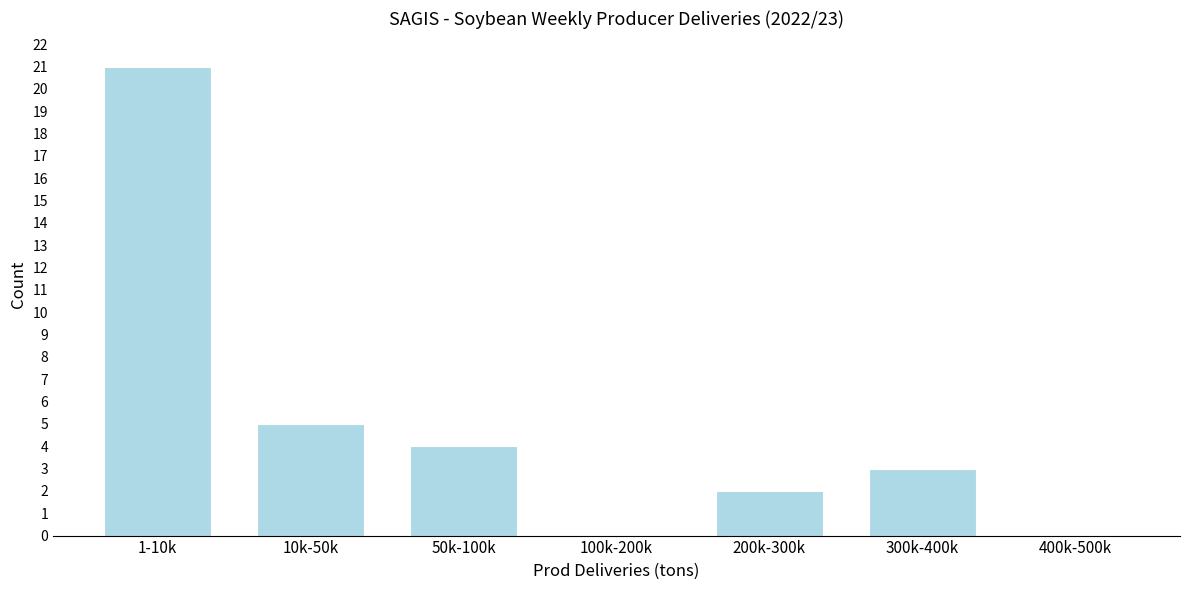

Reading left to right, what are all the values shown in this chart?

1-10k=21	10k-50k=5	50k-100k=4	100k-200k=0	200k-300k=2	300k-400k=3	400k-500k=0